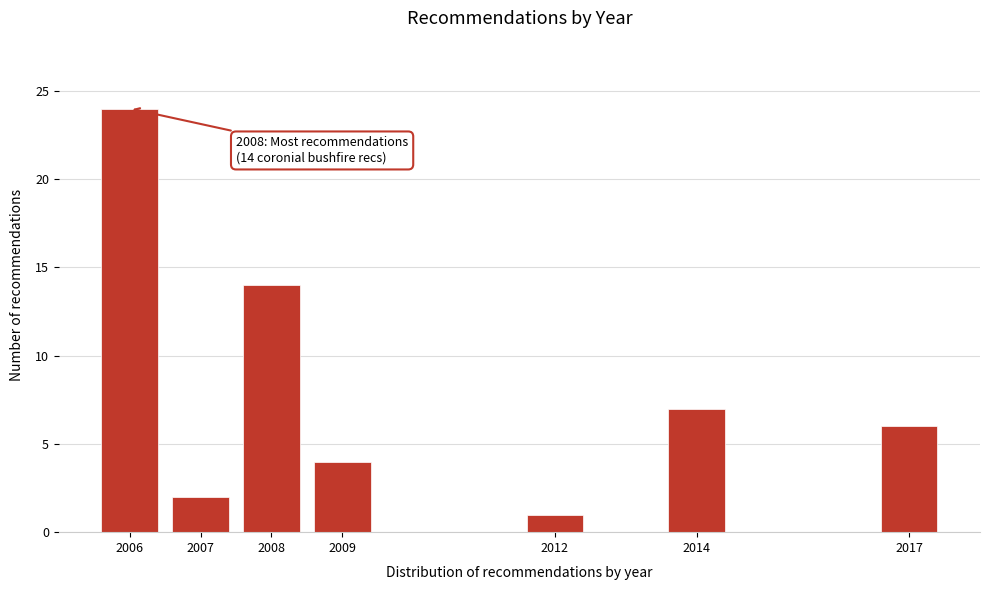

Reading left to right, transcribe all the data shown in this chart.

2006=24	2007=2	2008=14	2009=4	2012=1	2014=7	2017=6